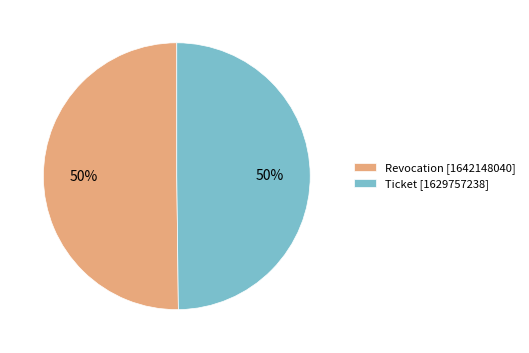

To the nearest percent, what percentage of the pie is Ticket [1629757238]?

50%